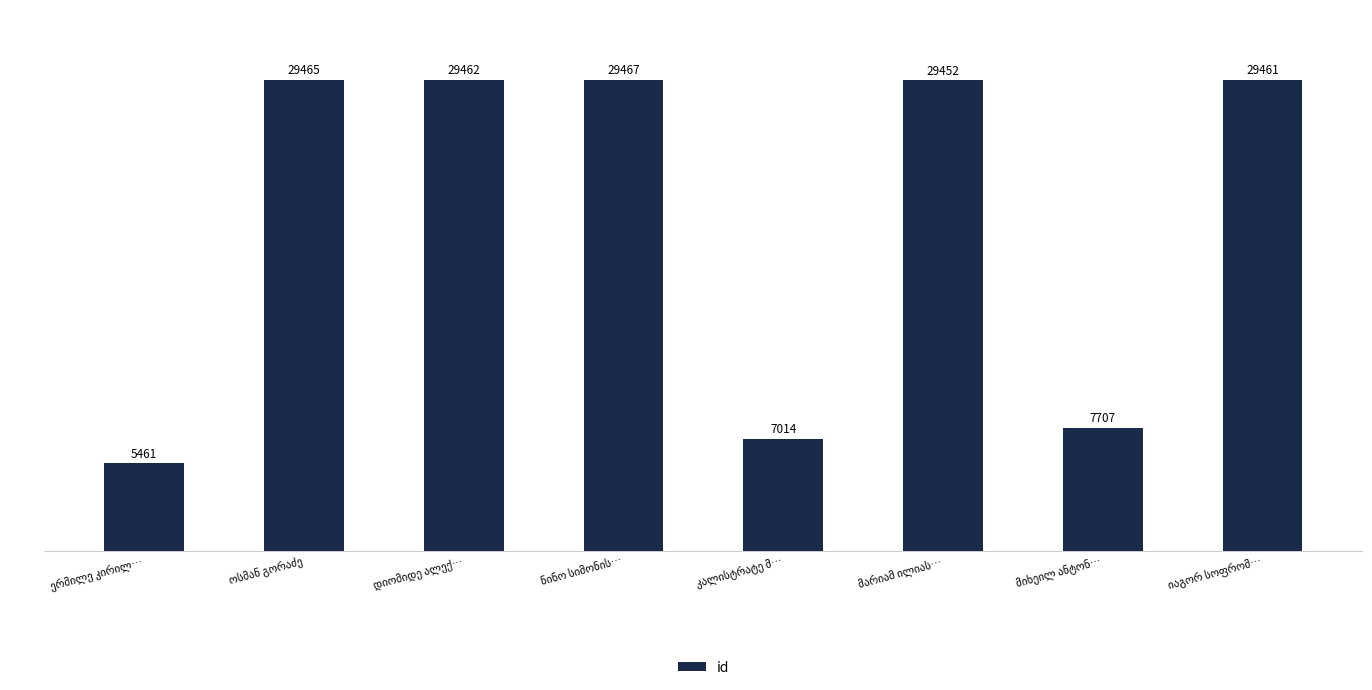

What is the difference between the maximum and minimum values?

24006